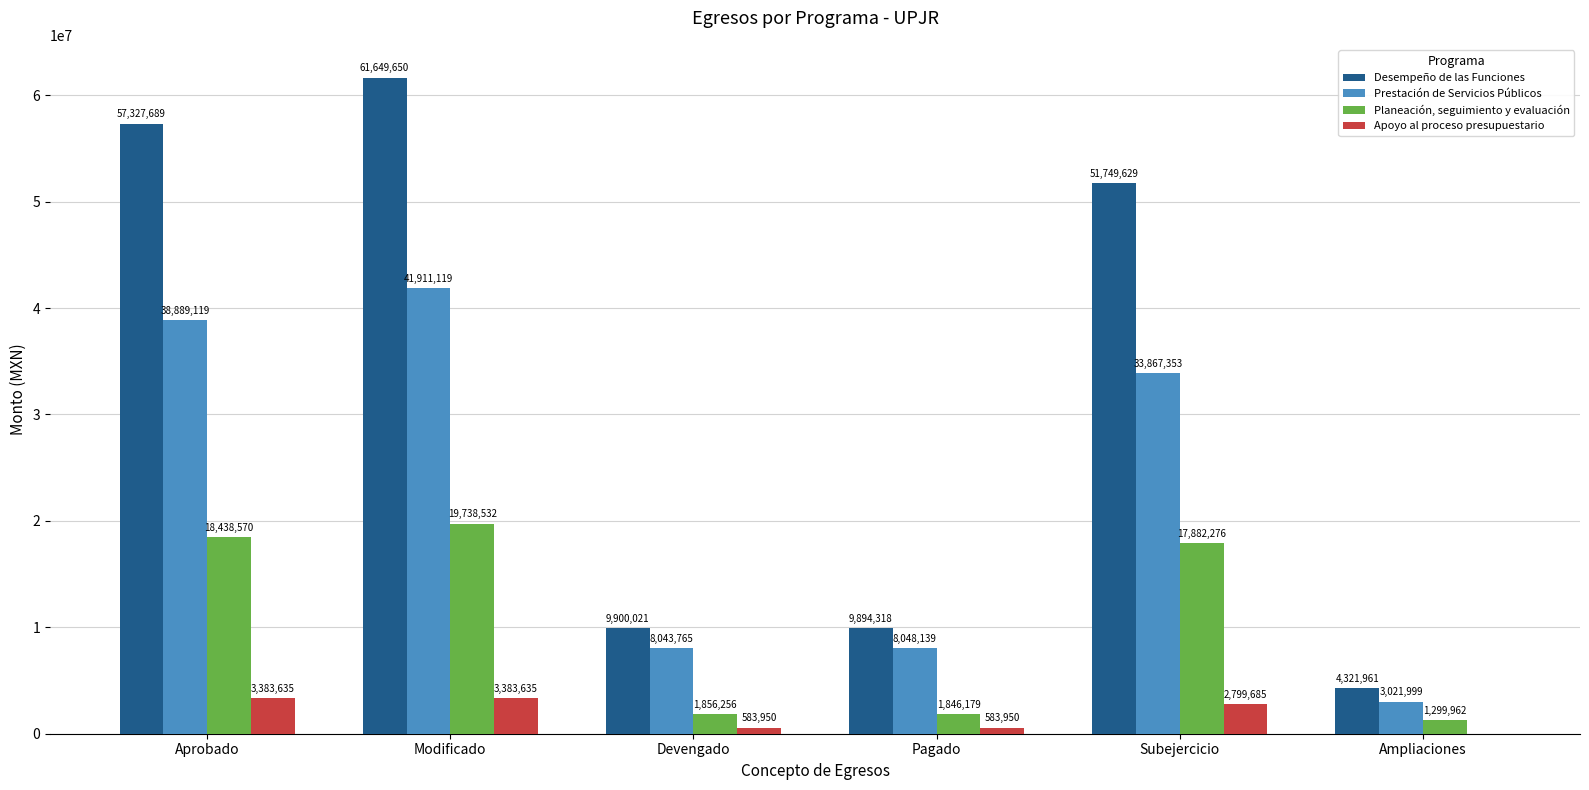

What is the approximate value of Apoyo al proceso presupuestario at Modificado?

3383635.4